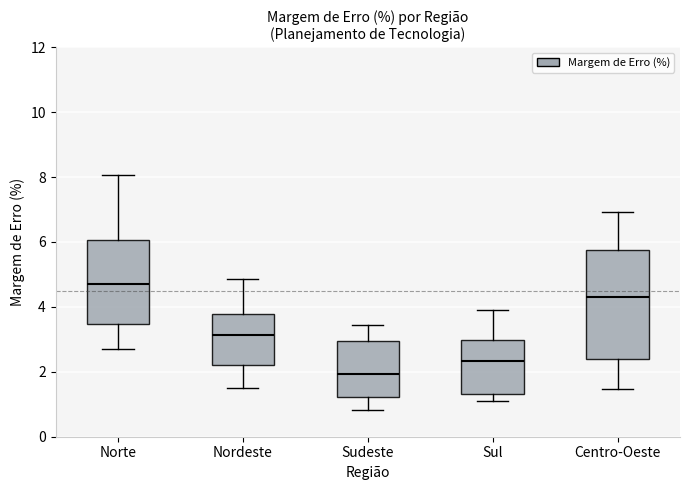

Comparing the boxes themselves (not the whiskers), which one is the tallest?

Centro-Oeste